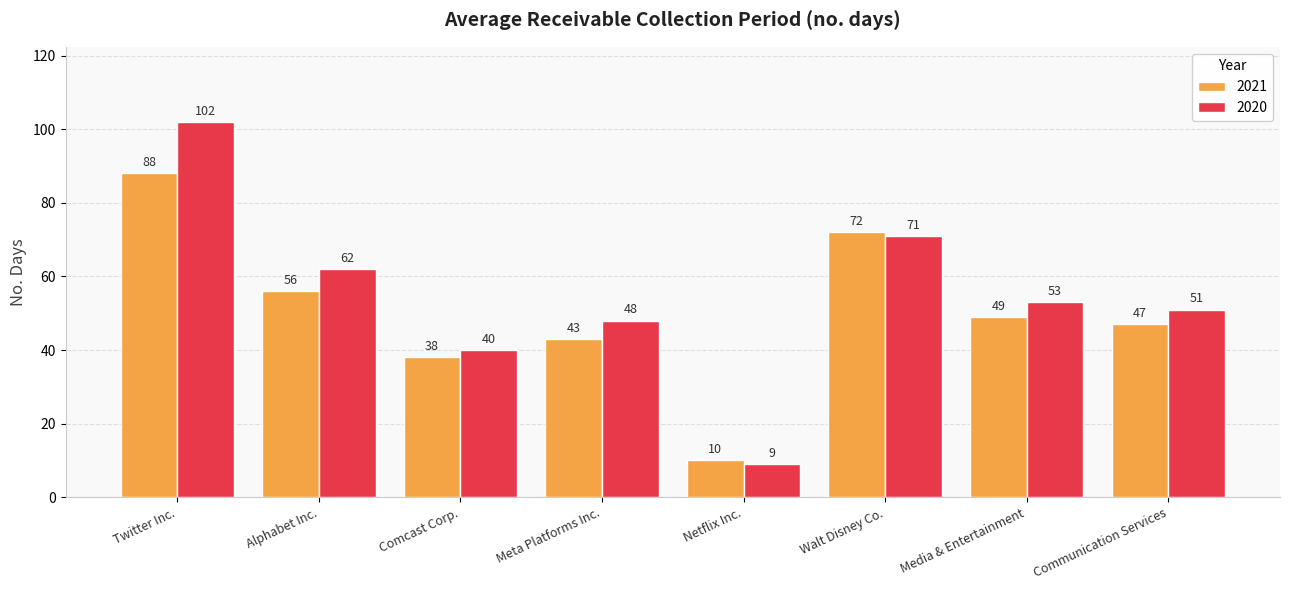

List the labels in order of 2020 value, smallest first.

Netflix Inc., Comcast Corp., Meta Platforms Inc., Communication Services, Media & Entertainment, Alphabet Inc., Walt Disney Co., Twitter Inc.